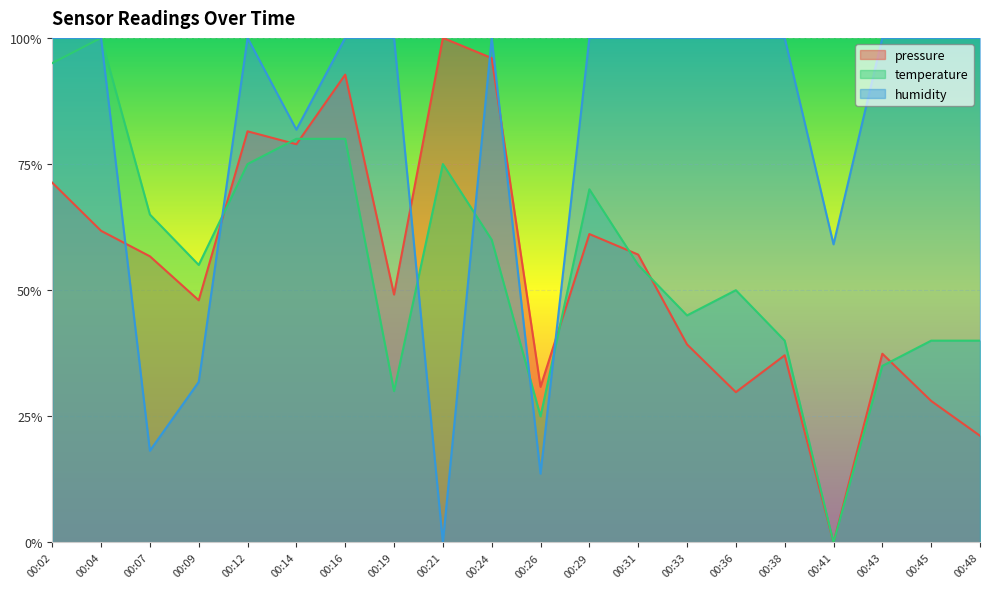

What is the average value of the temperature series?

0.6